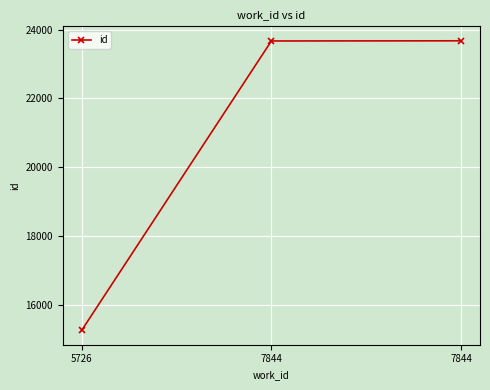

Which has a higher value, 7844 or 7844?

7844